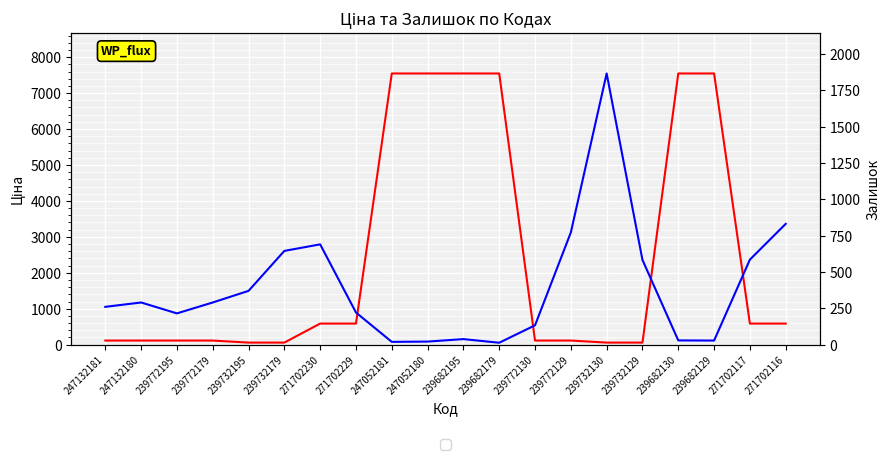

How many intersections are there between Залишок and Ціна?

4